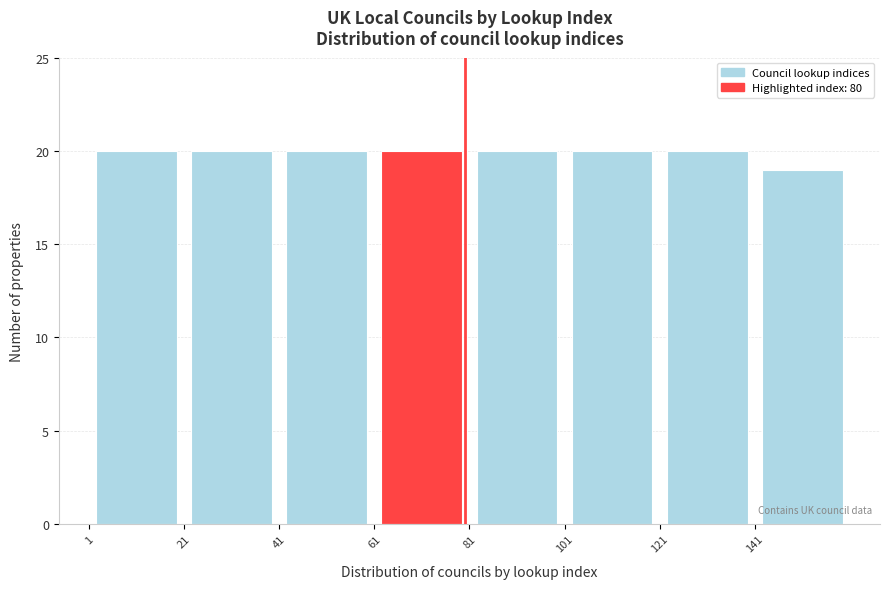

Reading left to right, transcribe this chart: for each bar, give the range it covers on the x-axis and its height. Neither the bar edges nor the heights are printed on the chart, so give them approximately, as read against the axes.

1 to 21: 20
21 to 41: 20
41 to 61: 20
61 to 81: 20
81 to 101: 20
101 to 121: 20
121 to 141: 20
141 to 161: 19